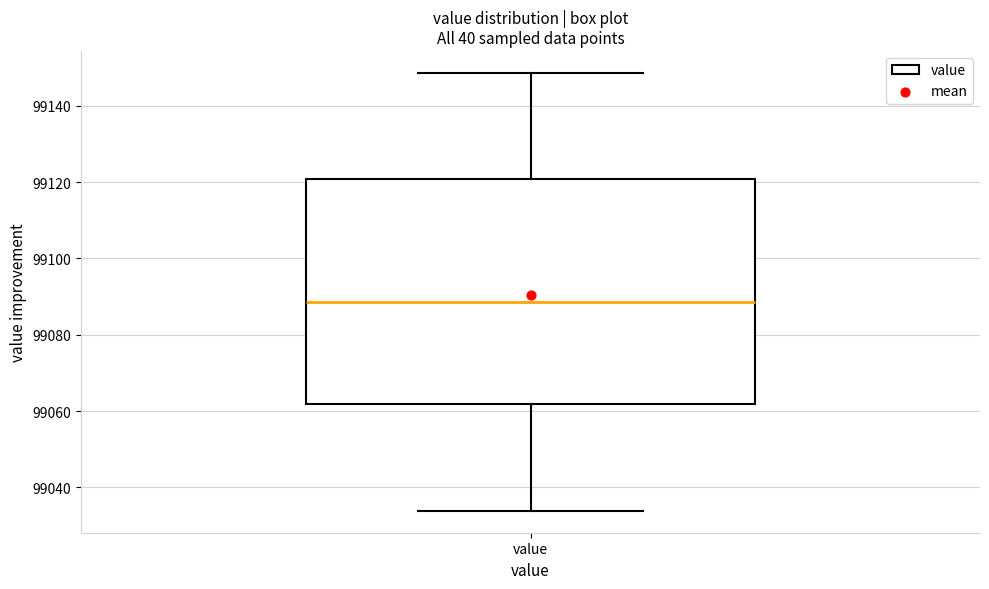

Read this box plot against the y-axis: the position of the median line, the range covered by the box, and the ends of both whiskers. The values are not printed on the chart, so give them approximately, as read against the axis.

median 99088, box 99062 to 99120, whiskers 99034 to 99148